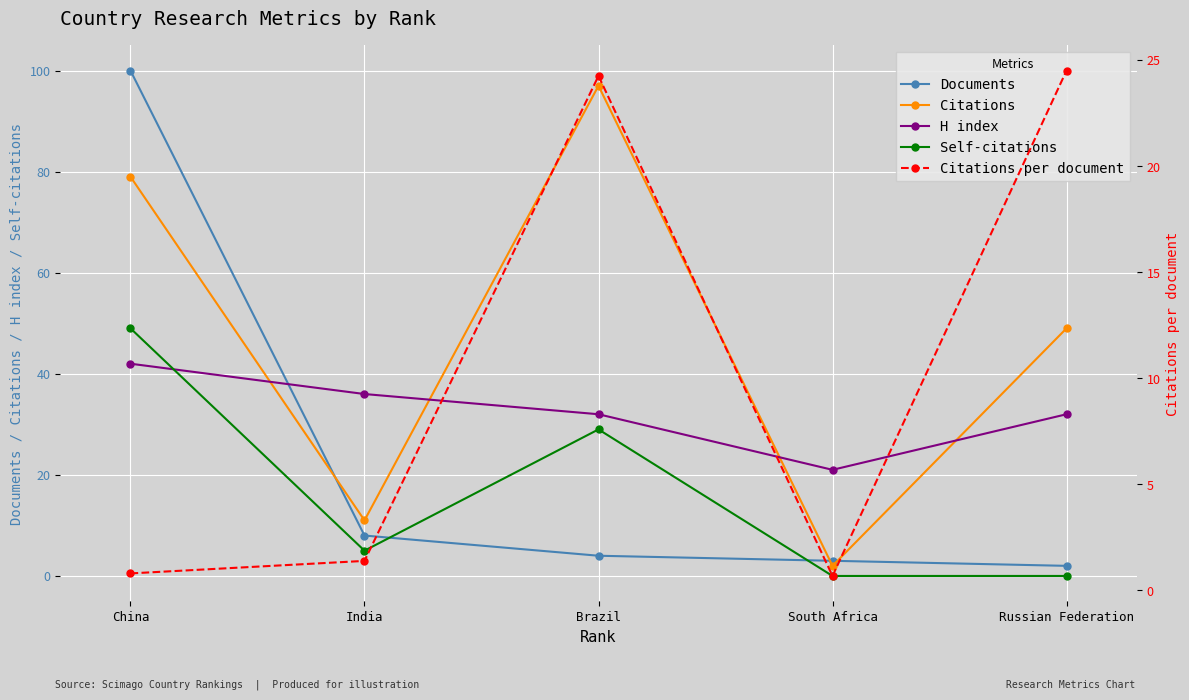

Reading left to right, list all the values displayed in this chart.

Documents: 100.0	8.0	4.0	3.0	2.0
Citations: 79.0	11.0	97.0	2.0	49.0
H index: 42.0	36.0	32.0	21.0	32.0
Self-citations: 49.0	5.0	29.0	0.0	0.0
Citations per document: 0.8	1.4	24.2	0.7	24.5